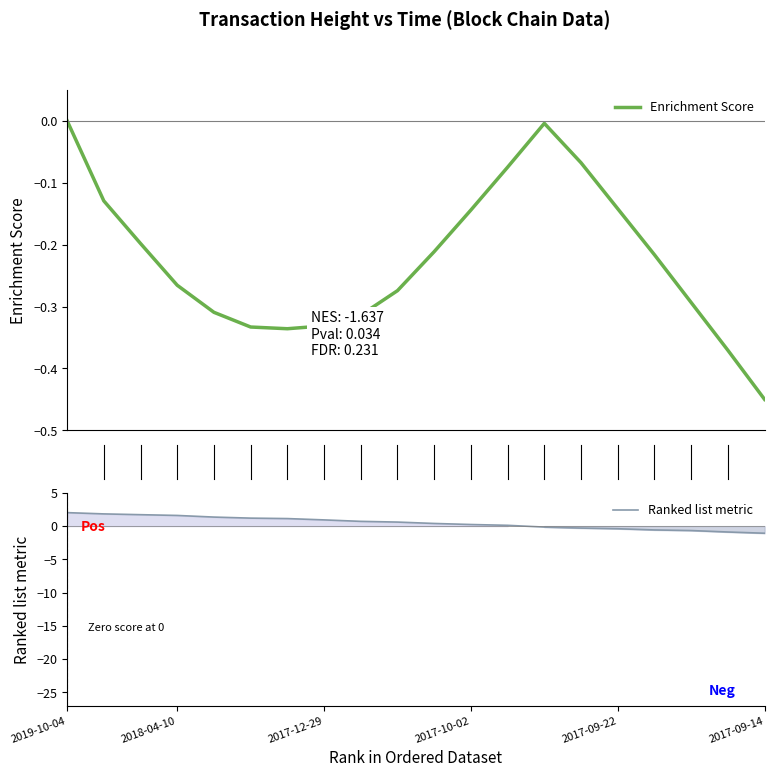

What is the spread (max minus min) of values at 13?

0.1